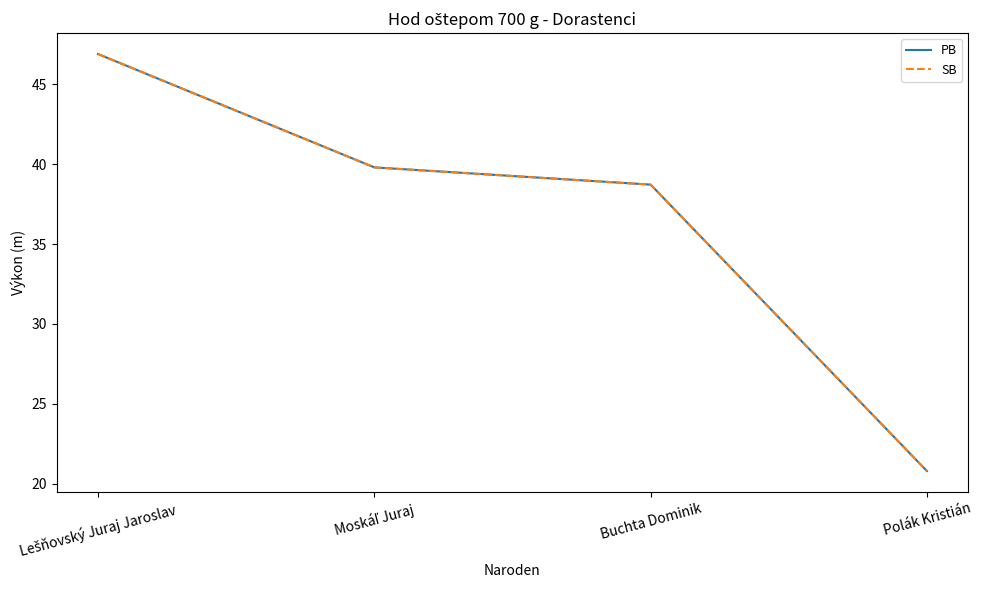

Rank the categories by SB value from highest to lowest.

Lešňovský Juraj Jaroslav, Moskáľ Juraj, Buchta Dominik, Polák Kristián